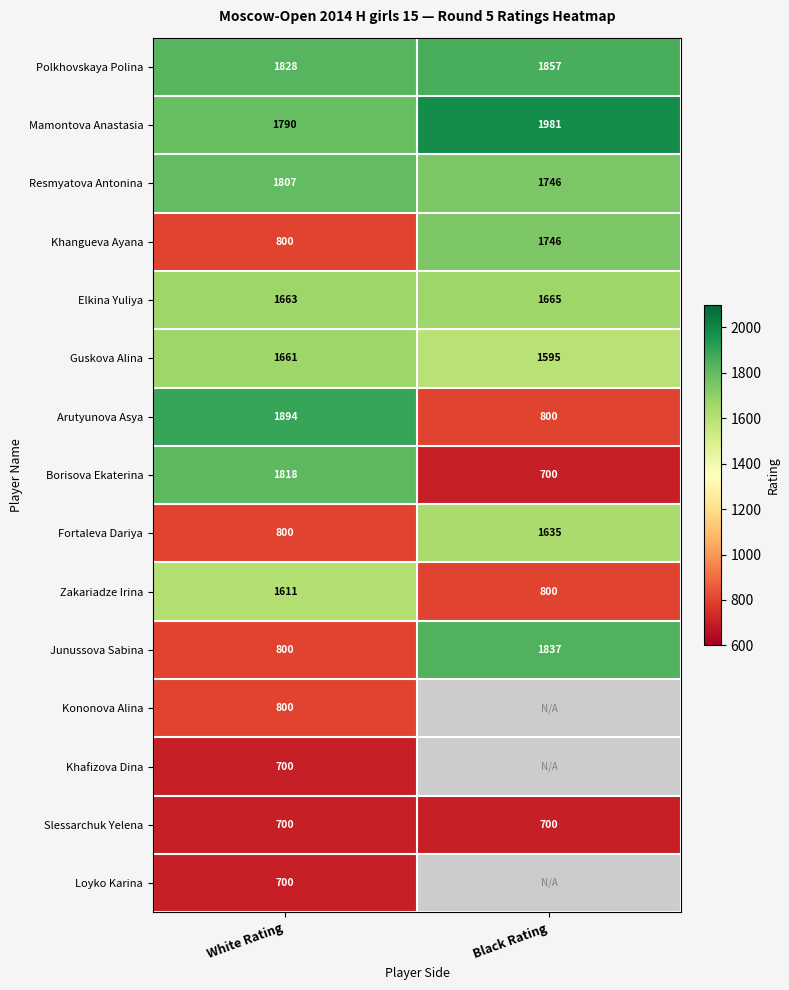

At which label does Polkhovskaya Polina reach its minimum?

White Rating